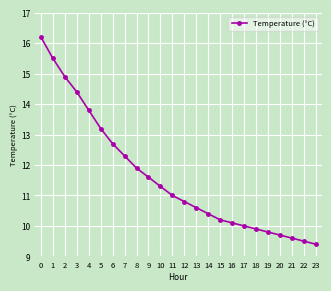

True or false: the data shows 10.1 at 16.

True